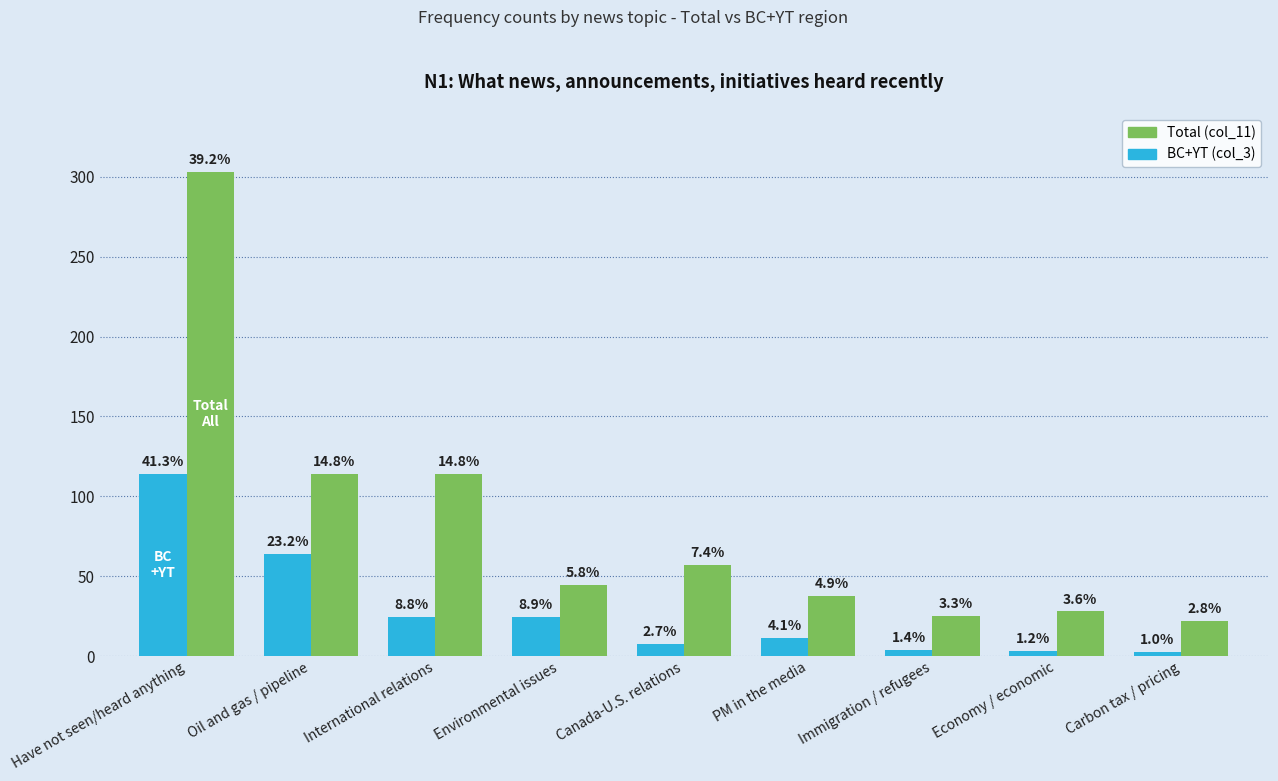

What is the sum of all Total (col_11) values?

746.5